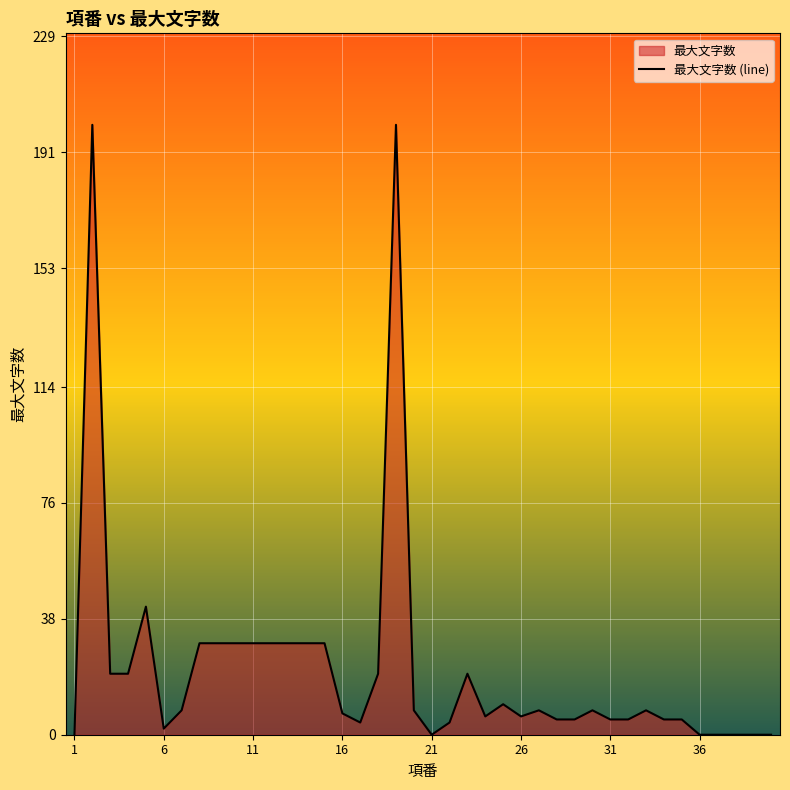

What value does the data have at 21?

0